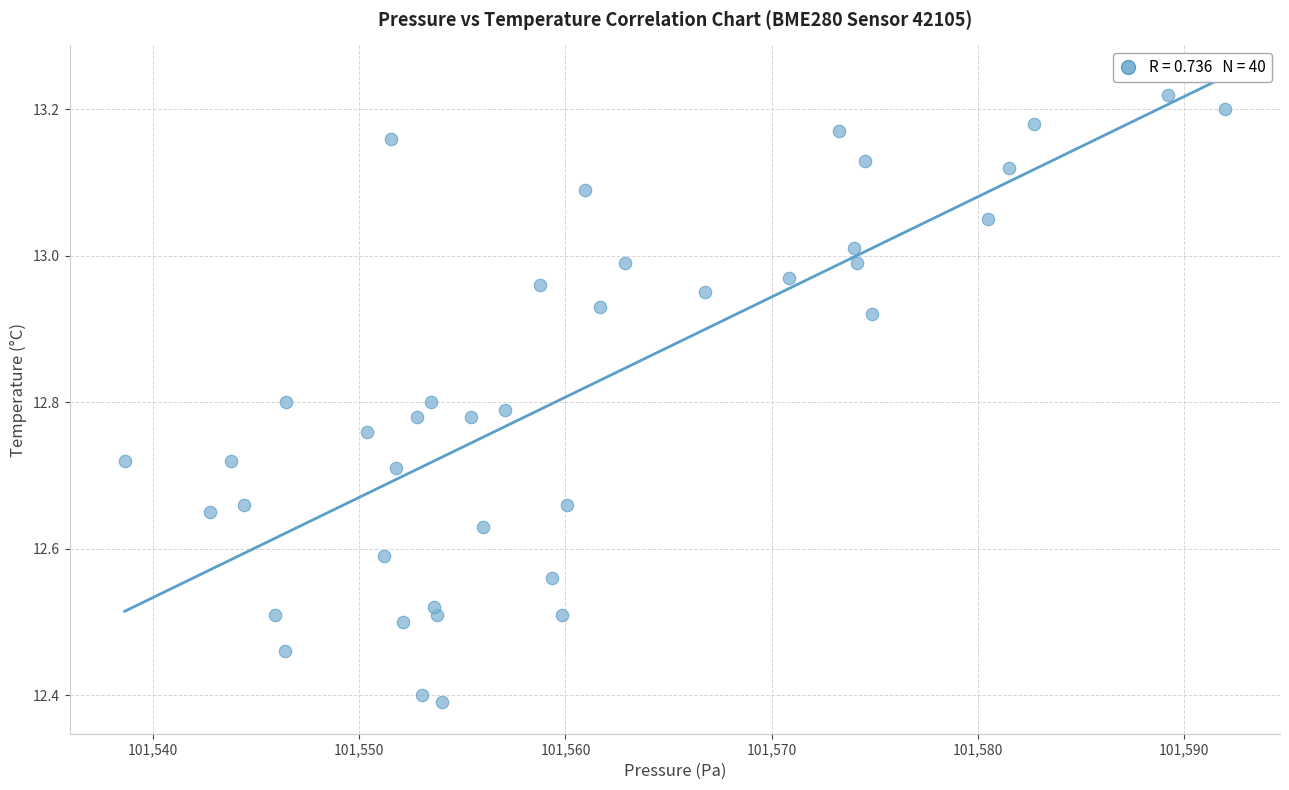

What is the range of Y values (max minus min)?

0.8